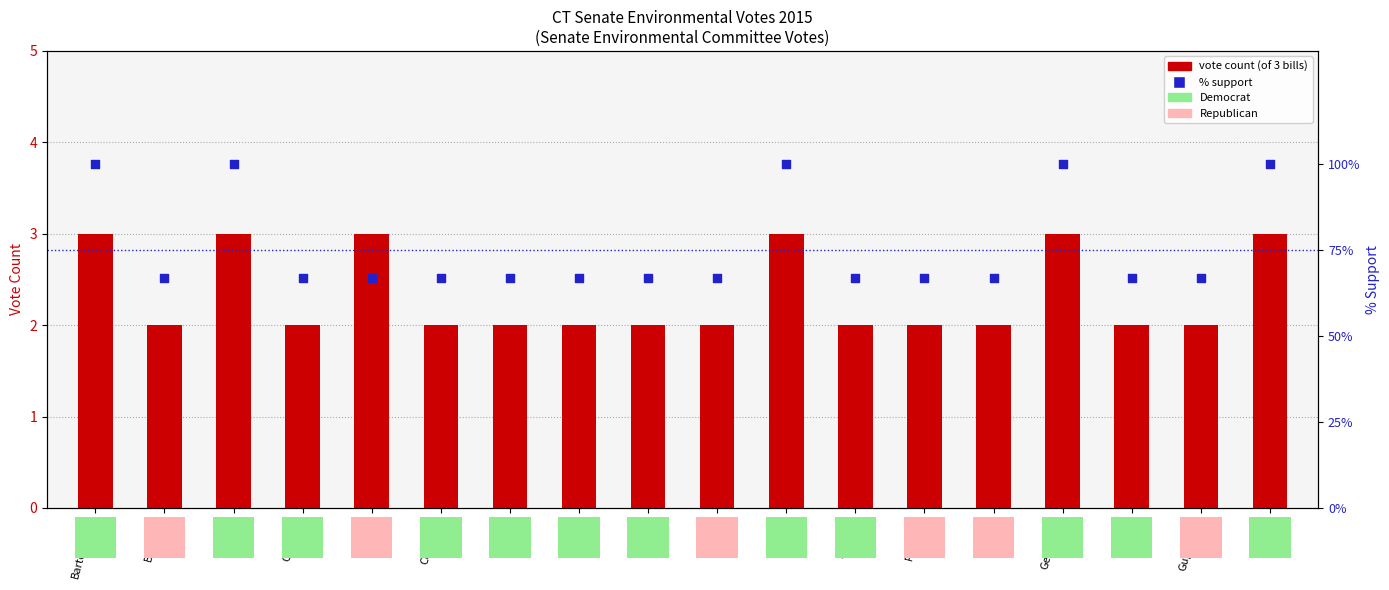

Which series has the largest Y range (max minus min)?

% support